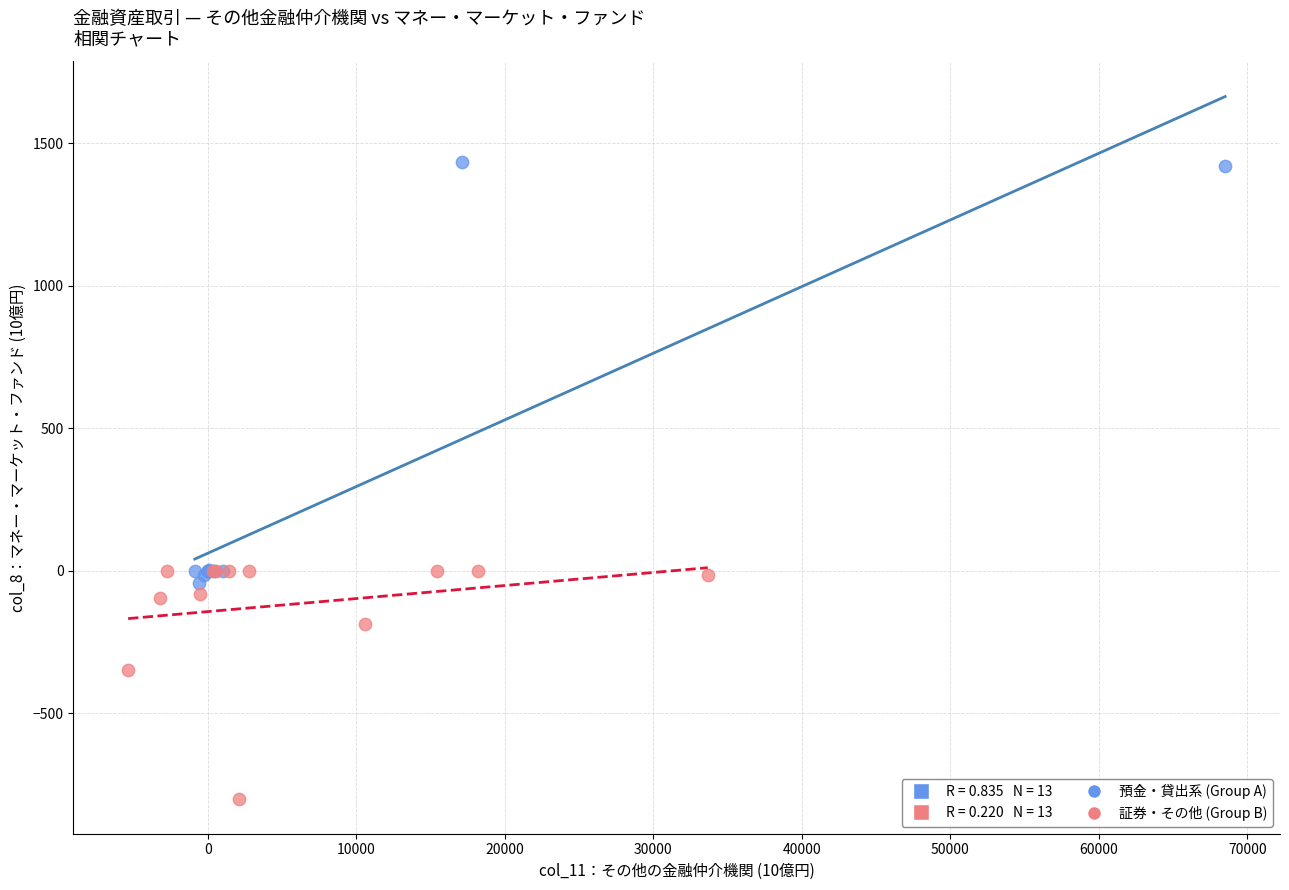

Which series reaches the minimum Y coordinate?

証券・その他 (Group B)